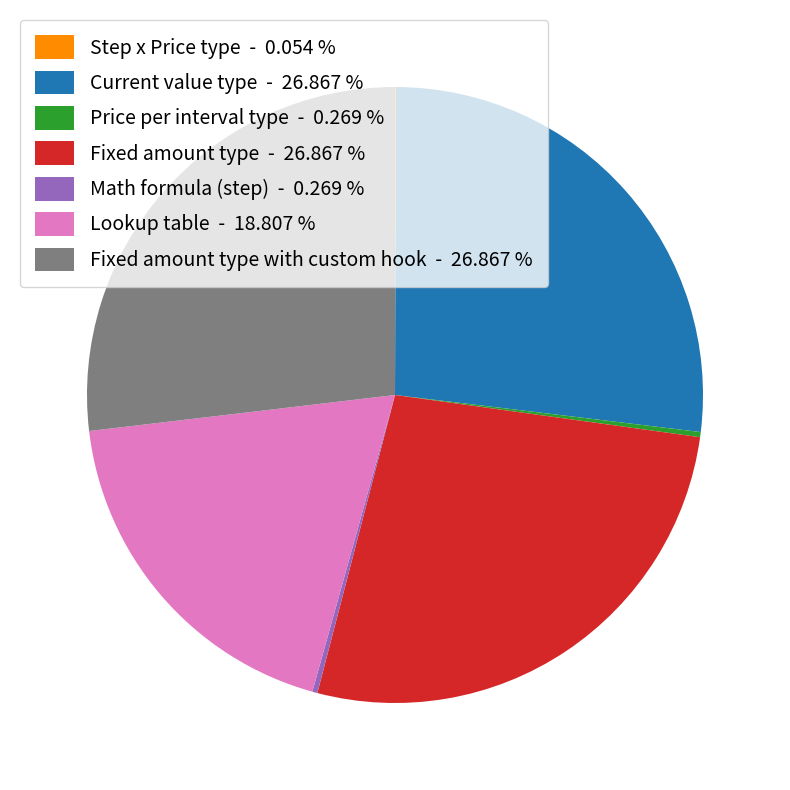

Is there a majority slice in this chart?

No